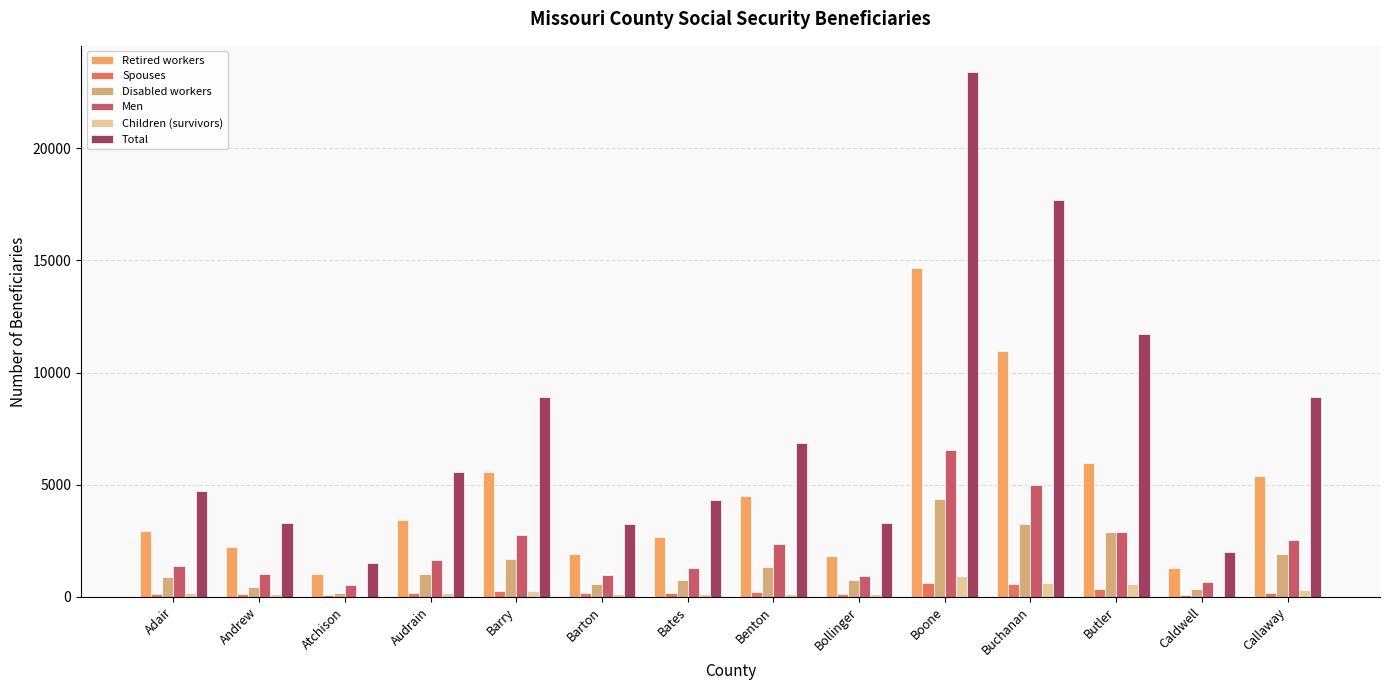

What is the greatest value displayed?

23400